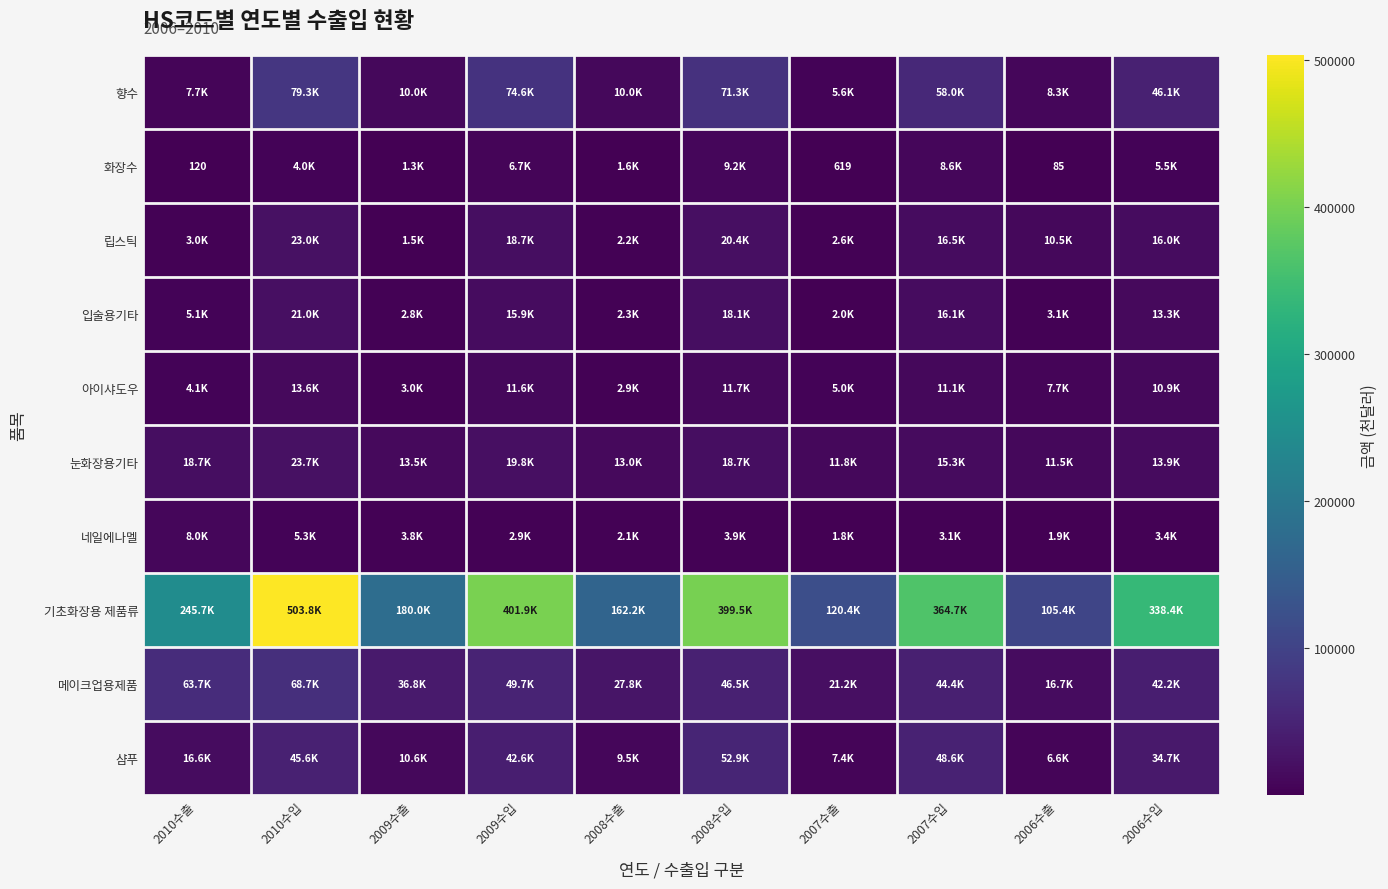

Which series has the largest range (max minus min)?

기초화장용 제품류